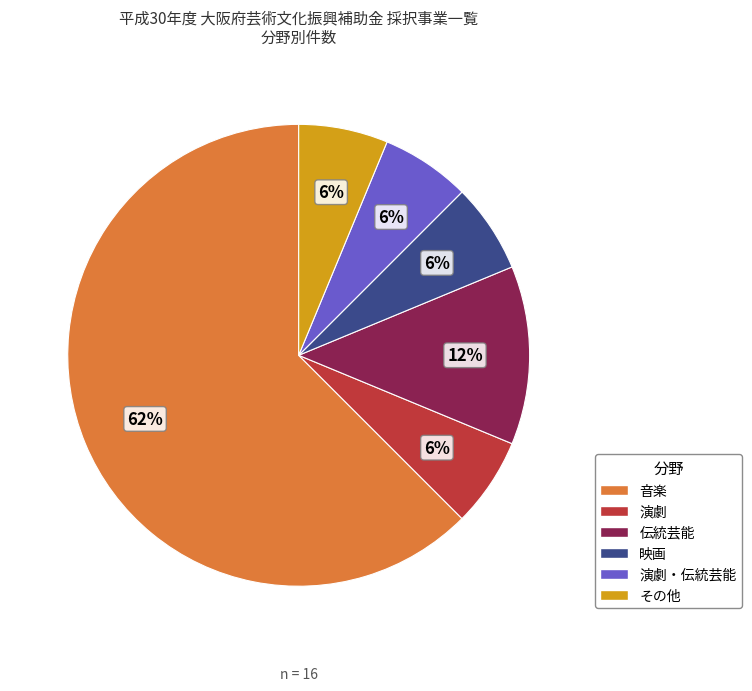

Which has a higher value, 演劇 or 伝統芸能?

伝統芸能